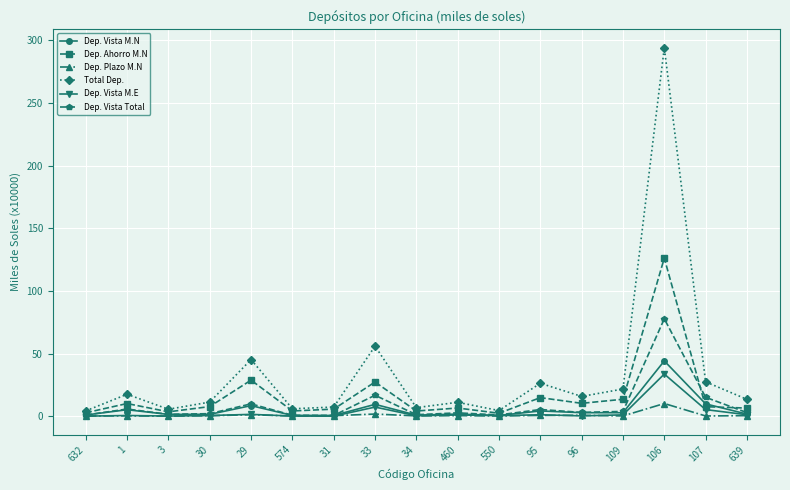

At which category does the chart reach its peak across all series?

106